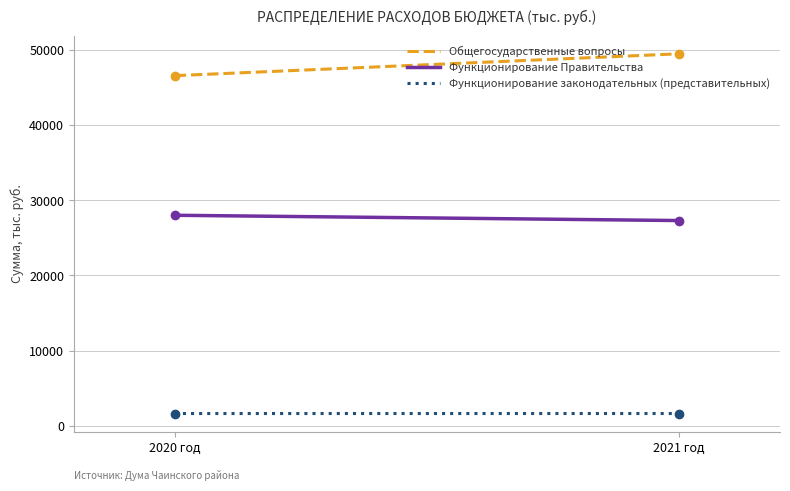

What are all the series names shown in the legend?

Общегосударственные вопросы, Функционирование Правительства, Функционирование законодательных (представительных)